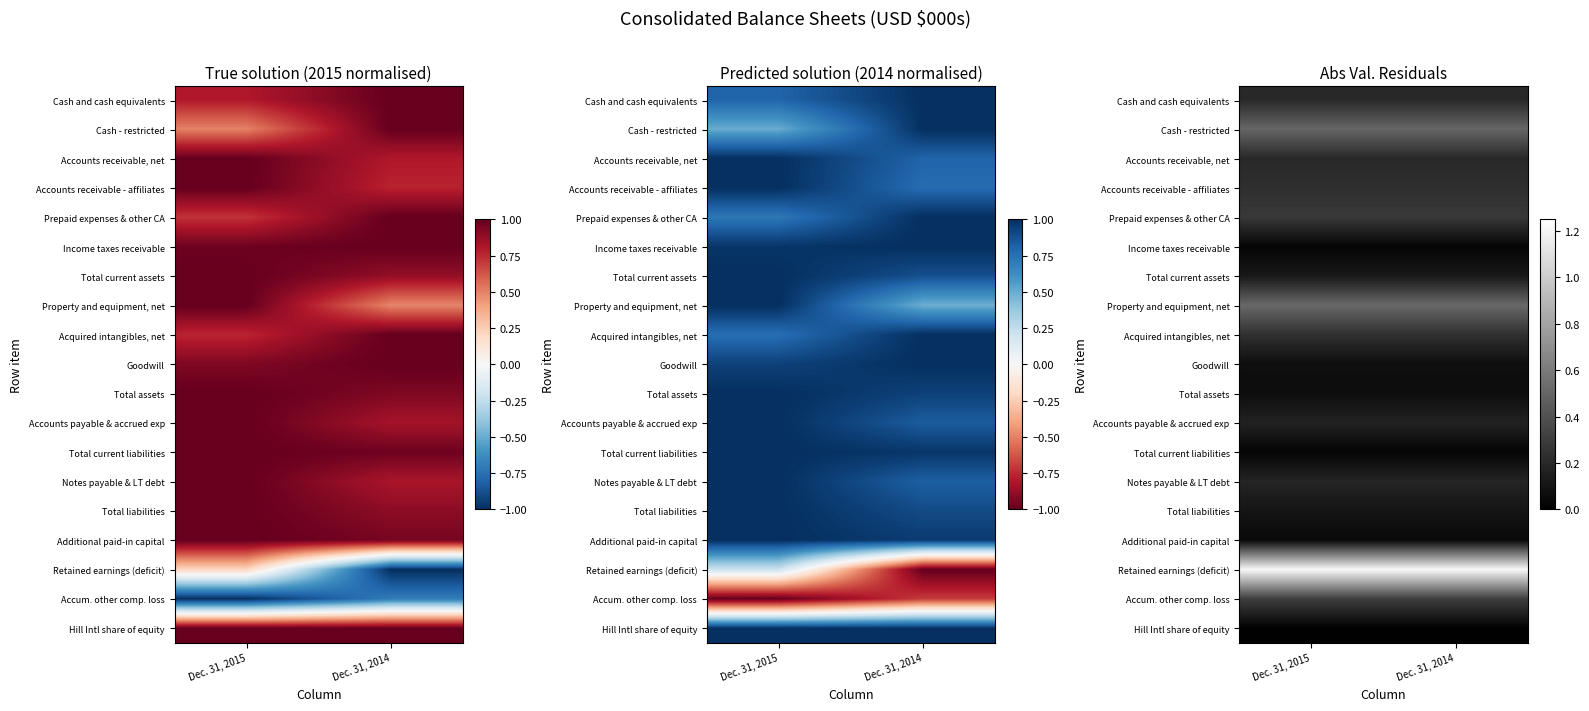

At which category does the chart reach its minimum across all series?

Dec. 31, 2015